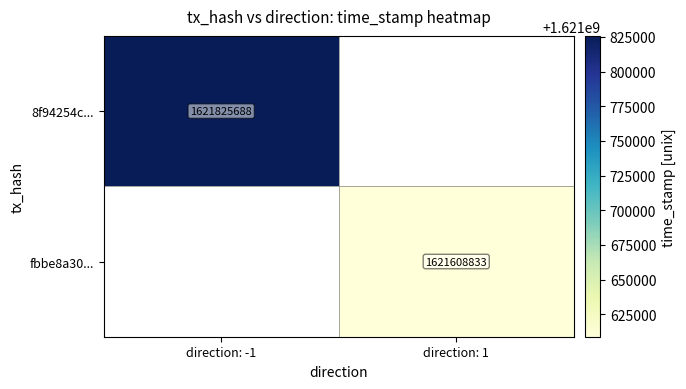

Is the value of fbbe8a30... at direction: 1 greater than the value of 8f94254c... at direction: -1?

No